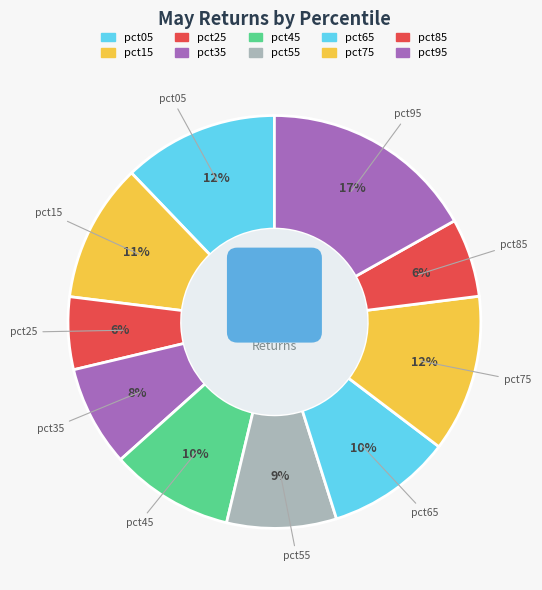

To the nearest percent, what is the combined percentage of pct35 and pct75?

20%